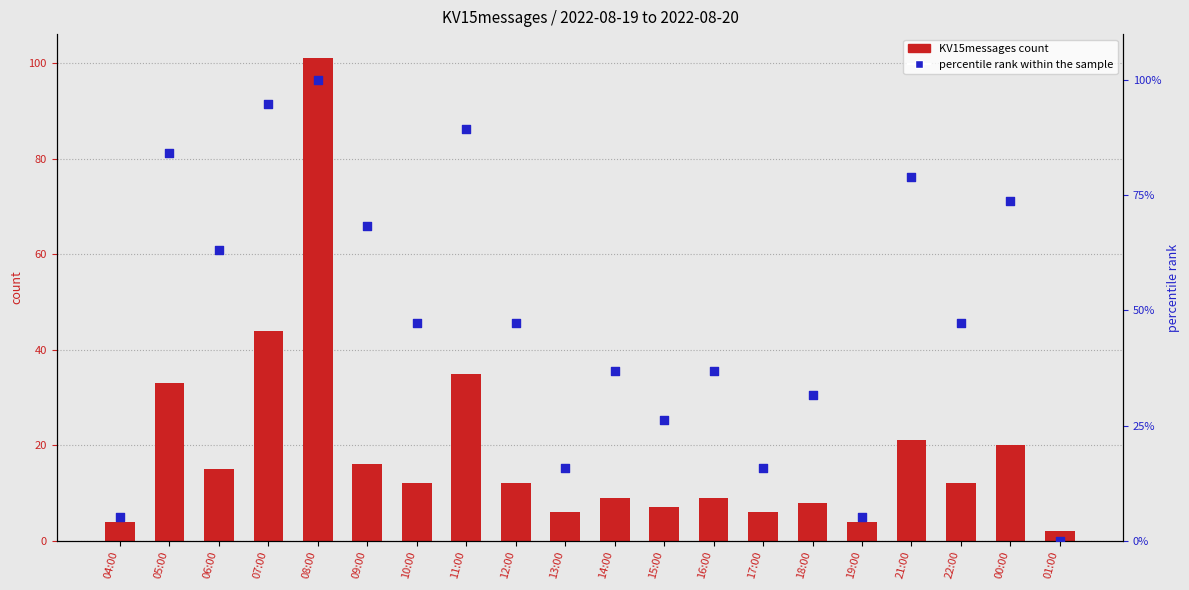

At which category is the sum across all series the highest?

08:00